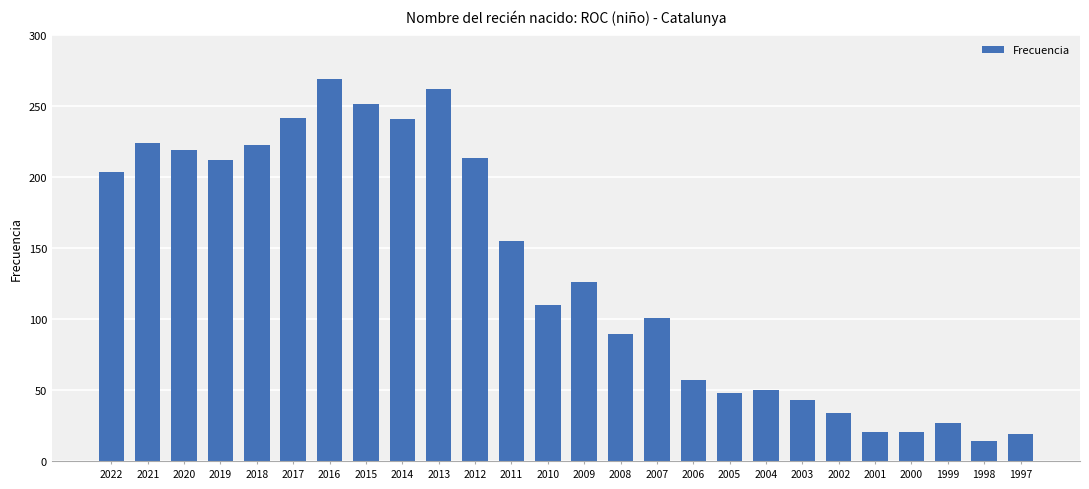

True or false: the data shows 48 at 2005.

True